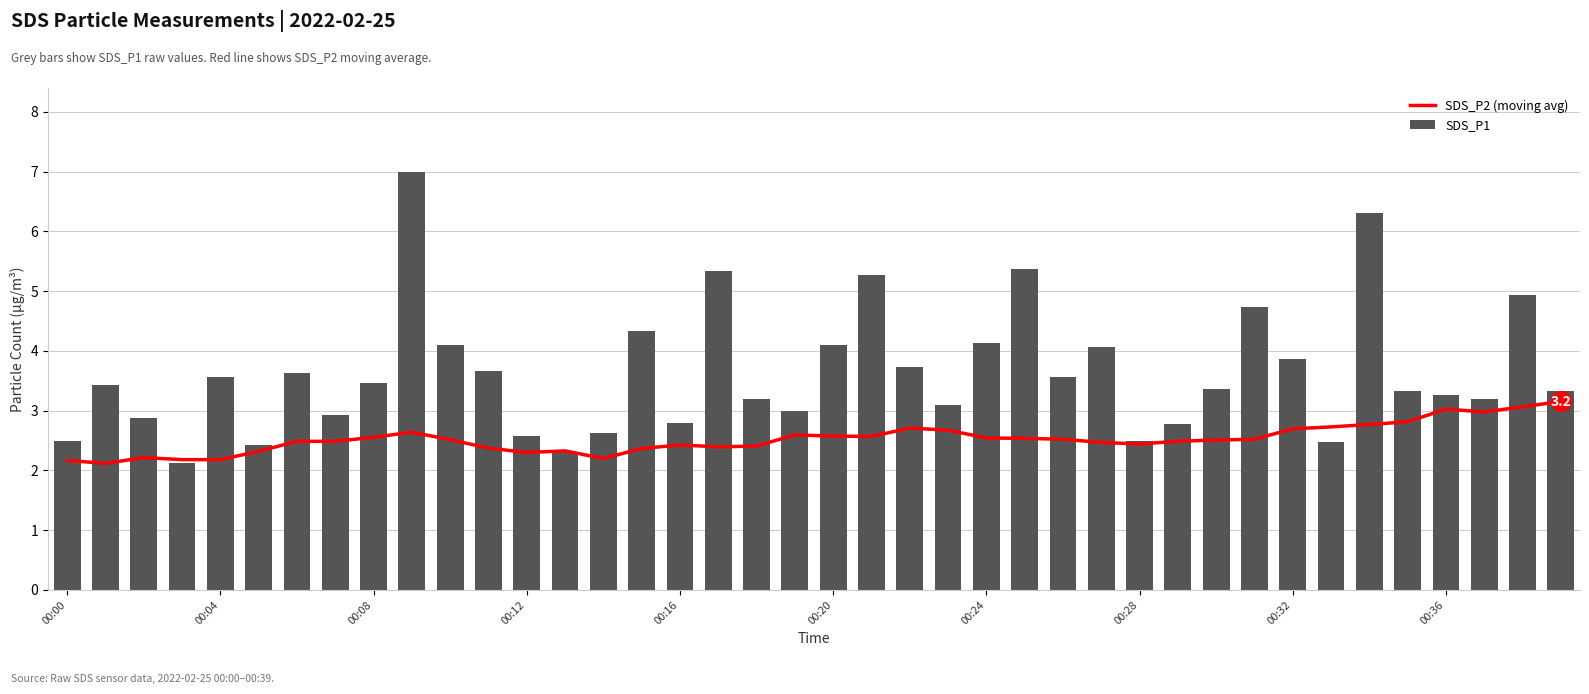

Which series contains the highest Y value?

SDS_P1